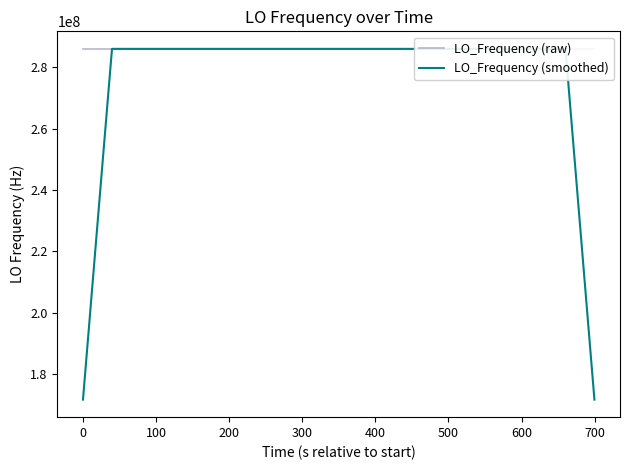

What is the maximum value for LO_Frequency (smoothed)?

286045836.4